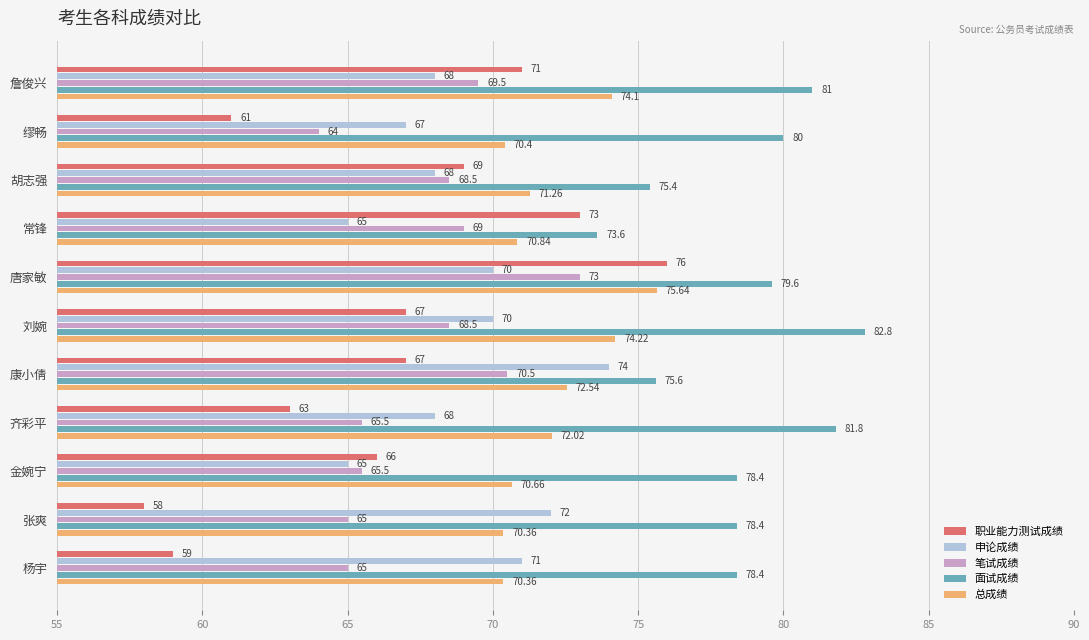

Rank the series by their maximum value, from highest to lowest.

面试成绩, 职业能力测试成绩, 总成绩, 申论成绩, 笔试成绩